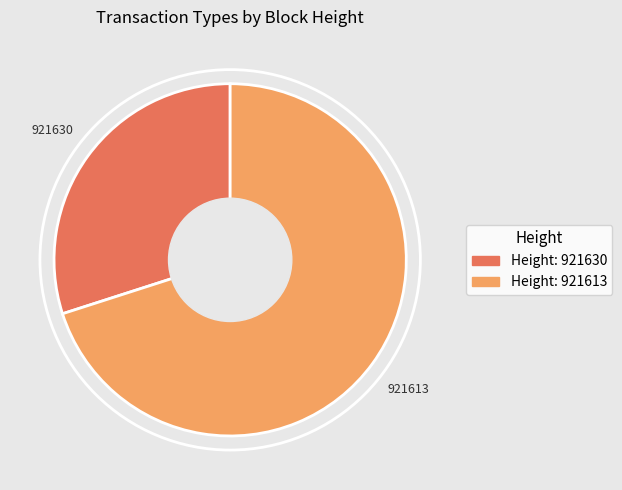

Combined, do 921630 and 921613 account for over 50%?

Yes